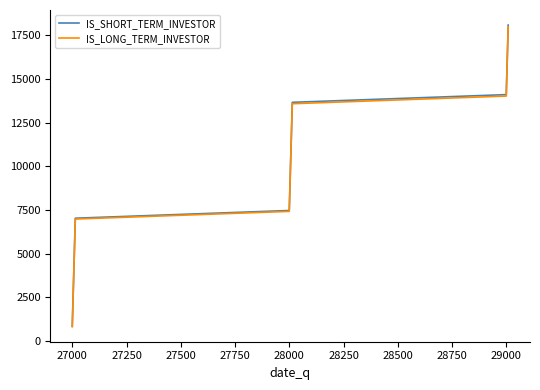

Which series has the largest total across all categories?

IS_SHORT_TERM_INVESTOR